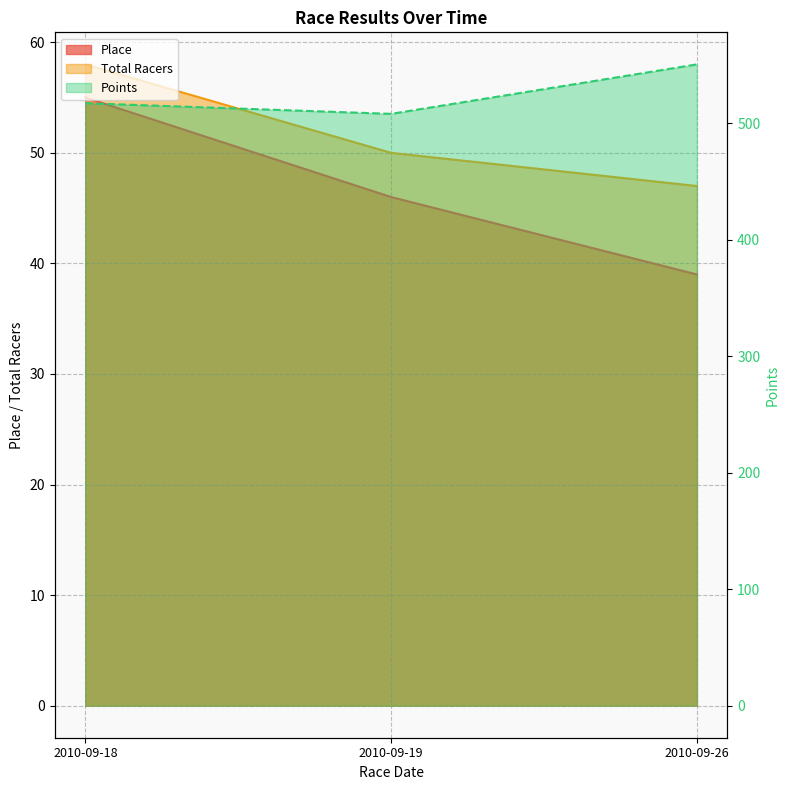

Which category has the lowest value across all series?

2010-09-26